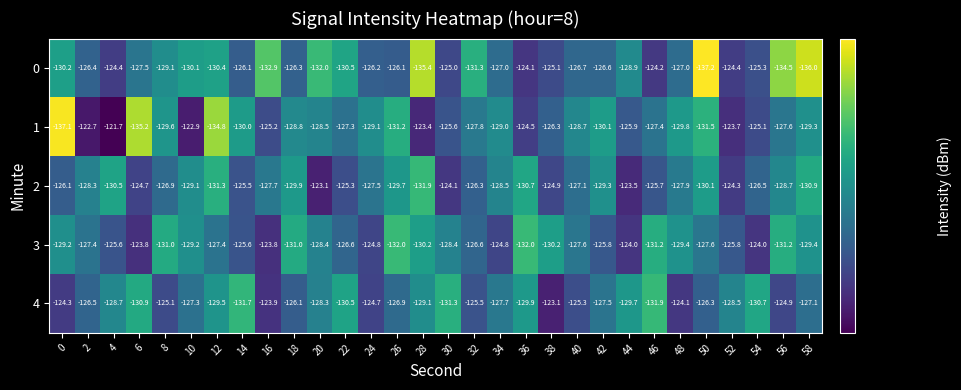

How many values in the 0 series are below -127?

14